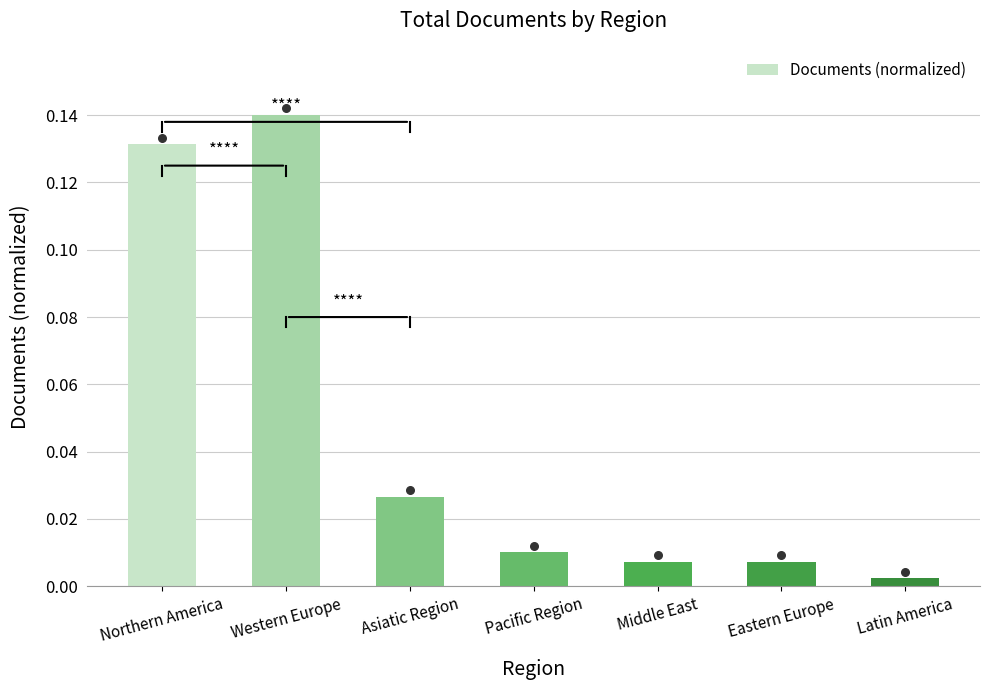

Between Eastern Europe and Pacific Region, which is larger?

Pacific Region